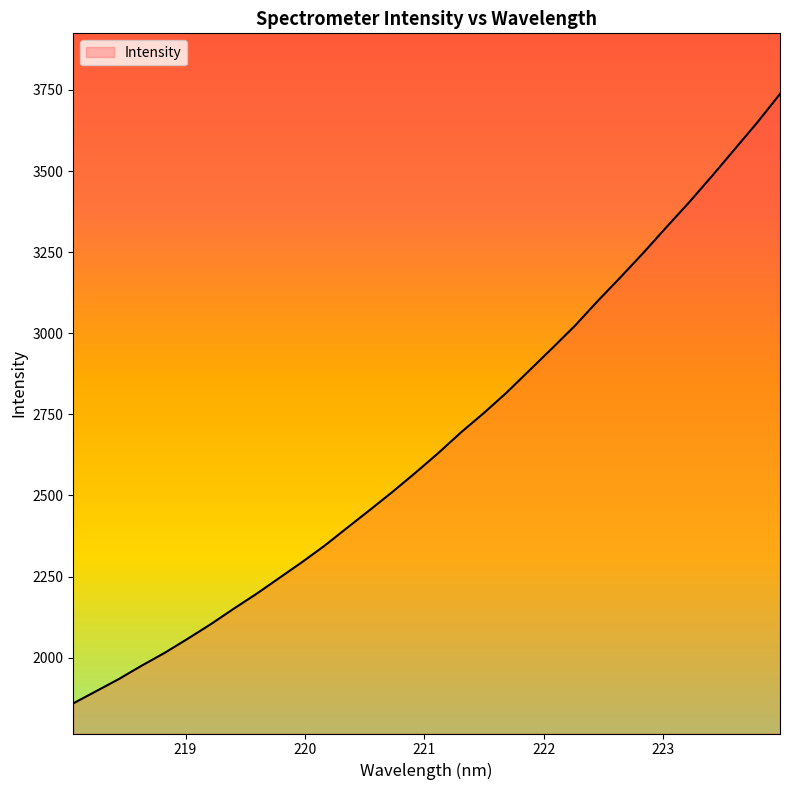

Does the chart display data point markers on the line(s)?

No